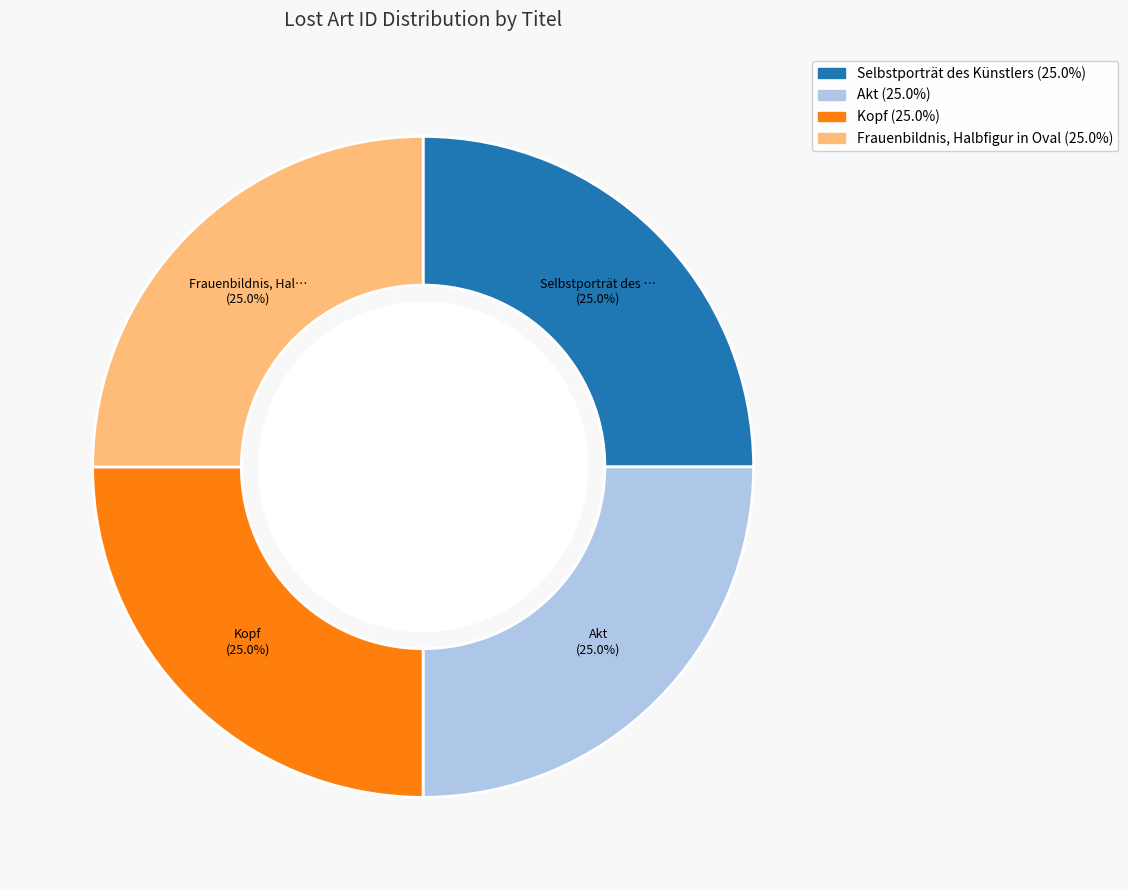

Does any single category account for the majority?

No